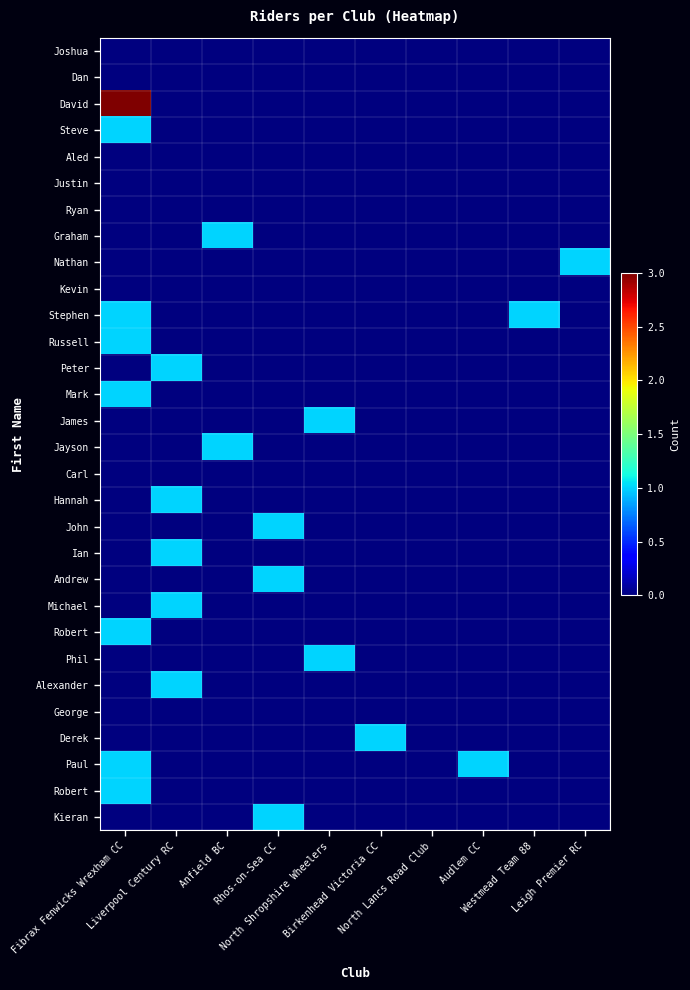

What is the maximum value shown in the chart?

3